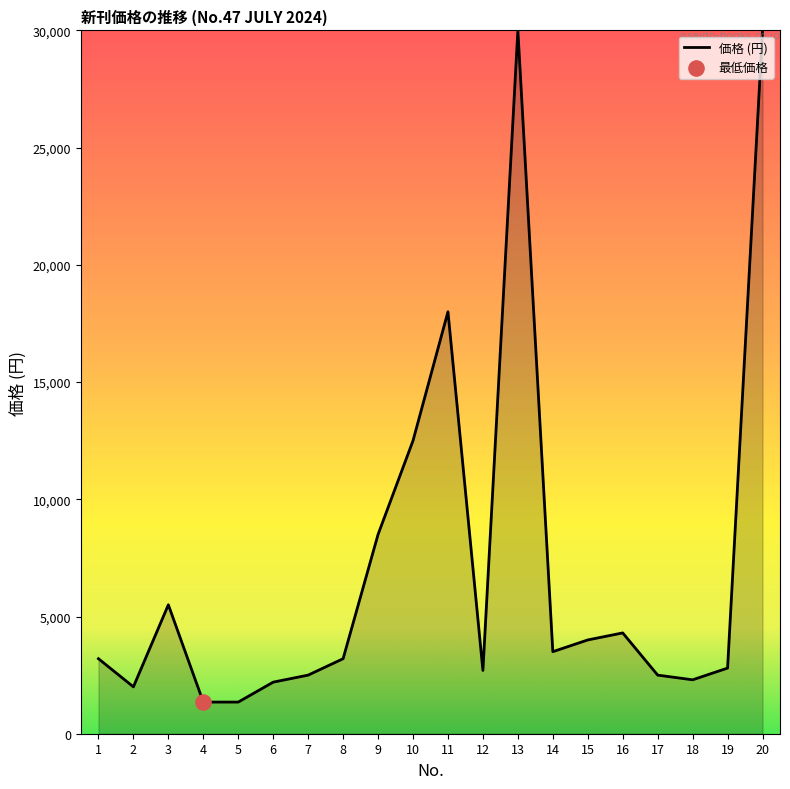

What is the ratio of the value at 9 to the value at 13?

0.3